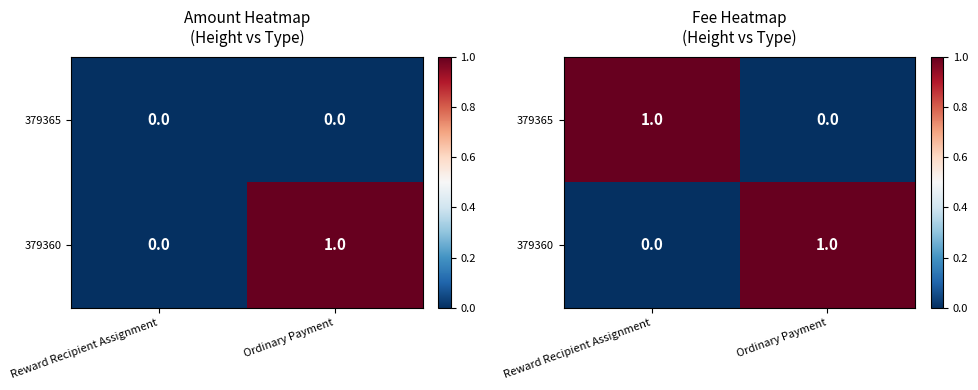

Is it true that 379360 equals 1 at Ordinary Payment?

True